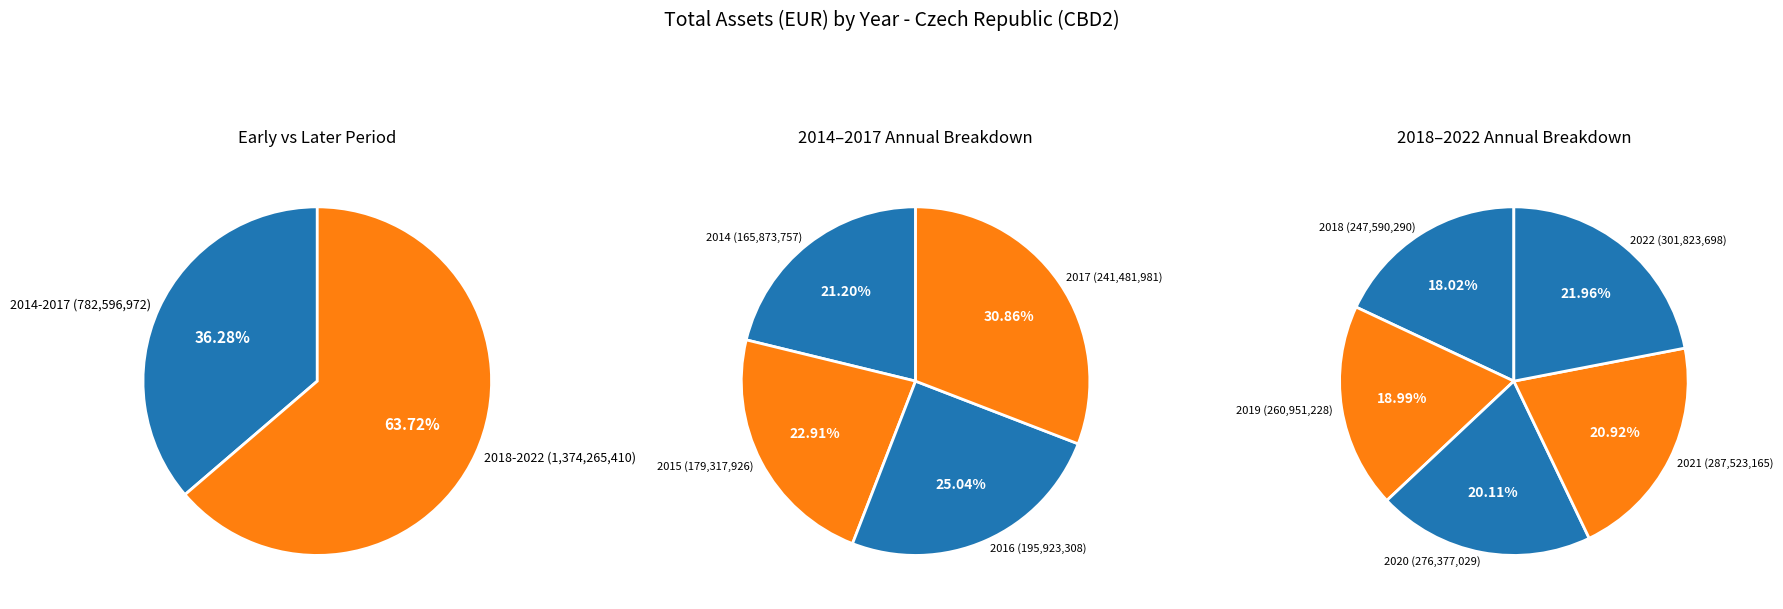

Rank the categories by value from highest to lowest.

2022, 2021, 2020, 2019, 2018, 2017, 2016, 2015, 2014